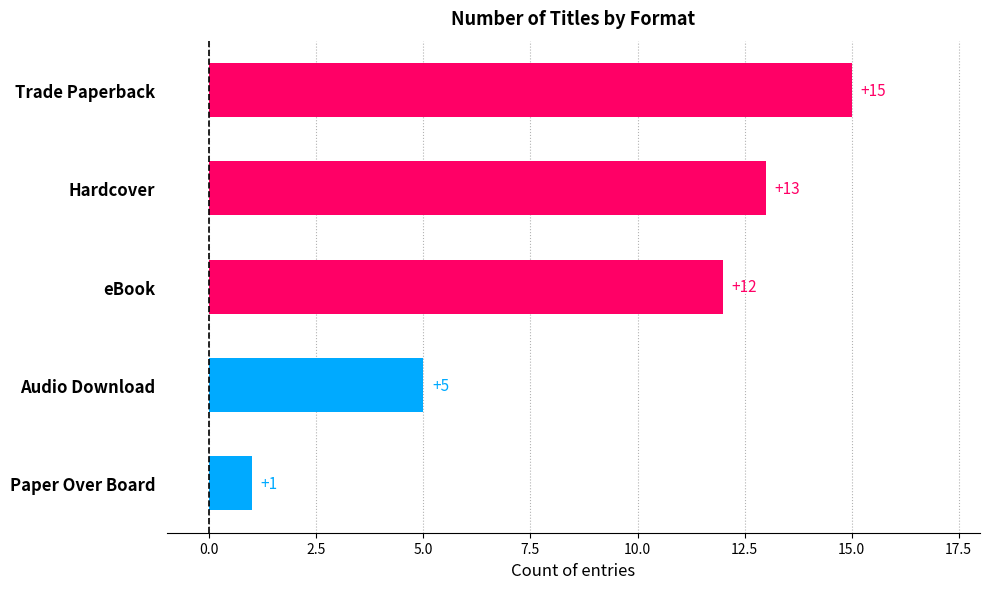

Is it true that the value at Hardcover is 13?

True